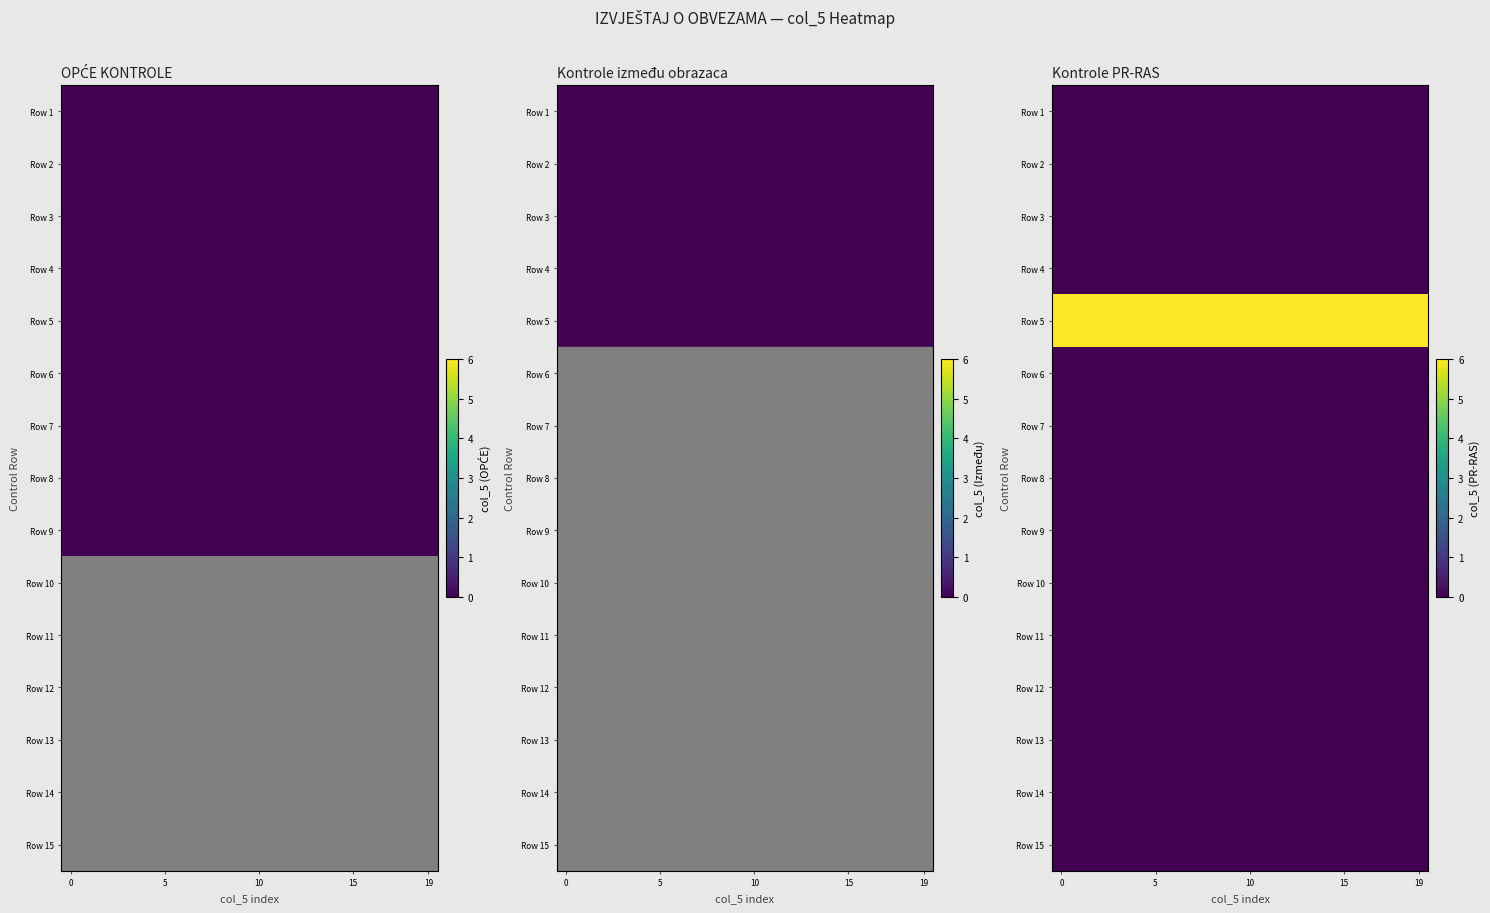

List the series in order of their peak value, highest first.

Row 5, Row 1, Row 2, Row 3, Row 4, Row 6, Row 7, Row 8, Row 9, Row 10, Row 11, Row 12, Row 13, Row 14, Row 15